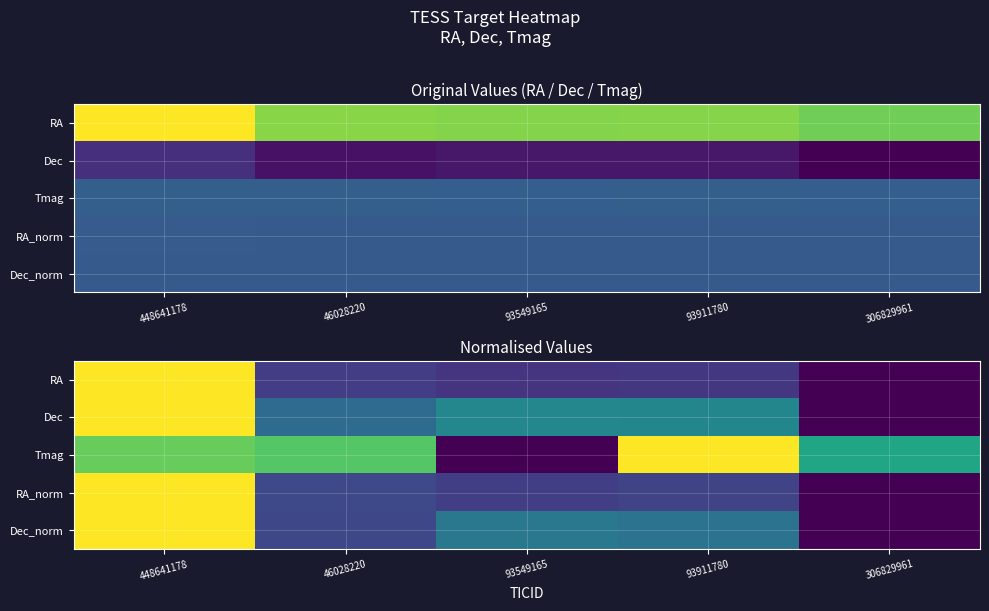

Which series has the largest range (max minus min)?

RA